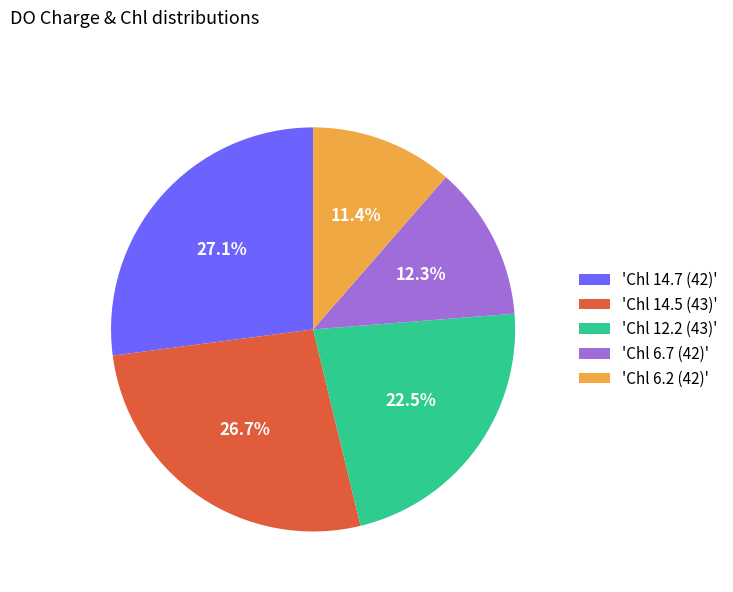

Approximately how many times larger is the value at 'Chl 6.7 (42)' compared to 'Chl 14.5 (43)'?

0.5